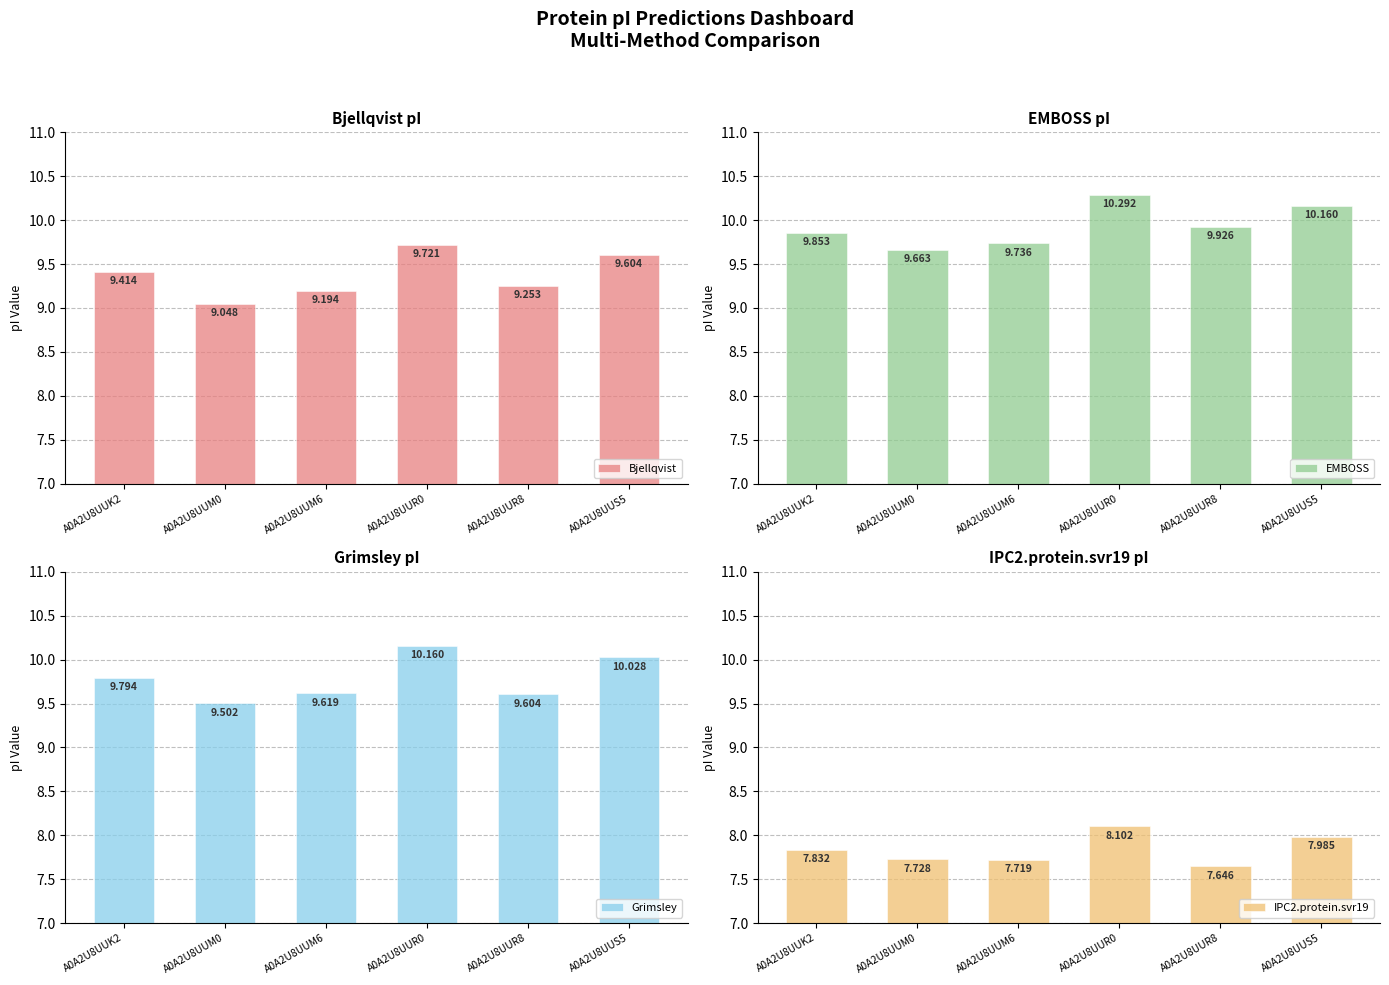

Is it true that IPC2.protein.svr19 equals 7.7 at A0A2U8UUM6?

True